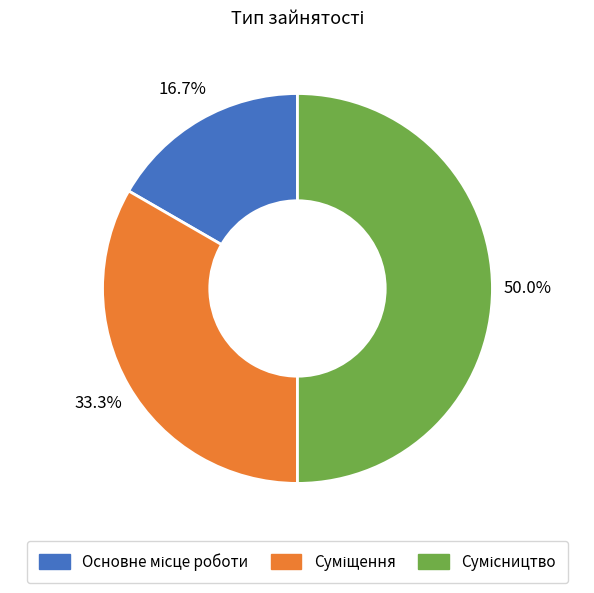

How many segments does this pie chart have?

3